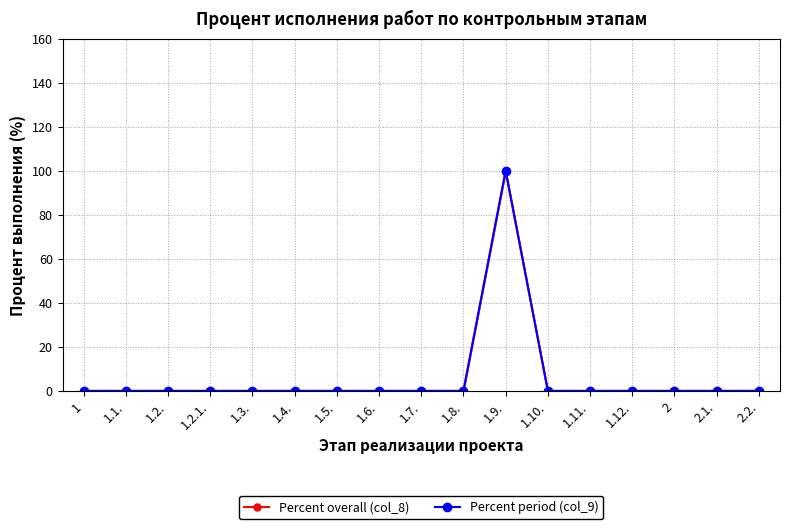

The value of Percent overall (col_8) at 1.4. is 0. True or false?

True